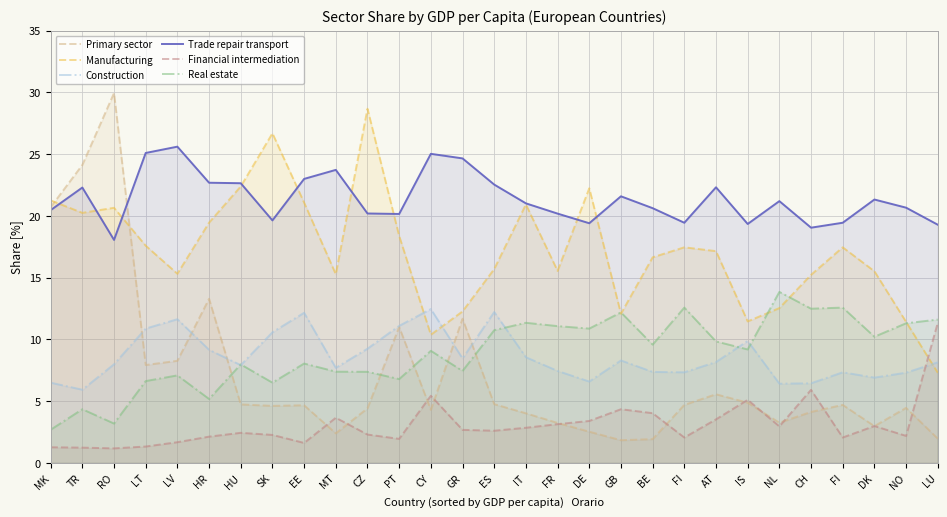

At which category is the sum across all series the highest?

RO